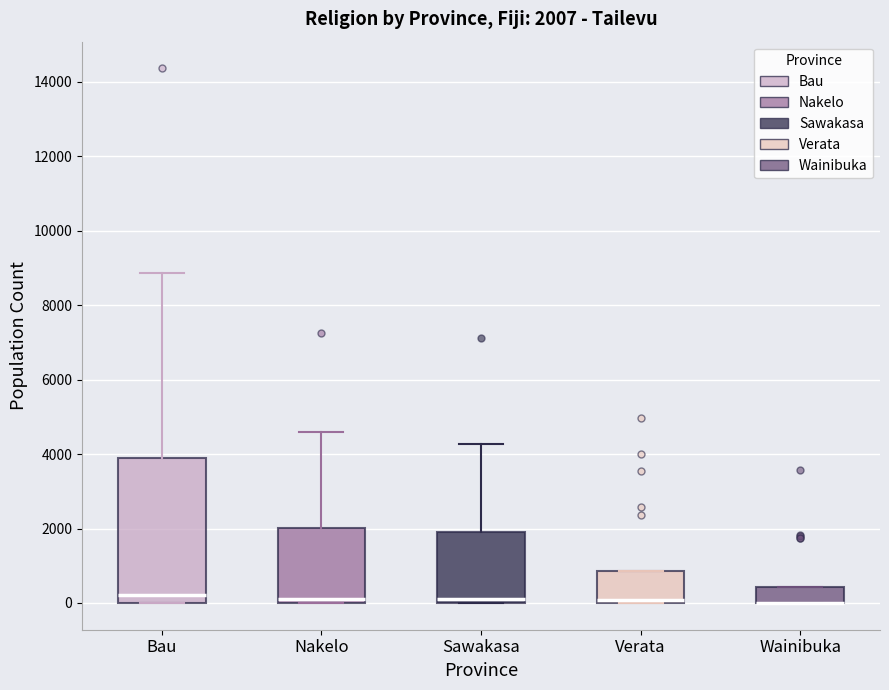

Which box is the tallest, from its lower edge to its upper edge?

Bau